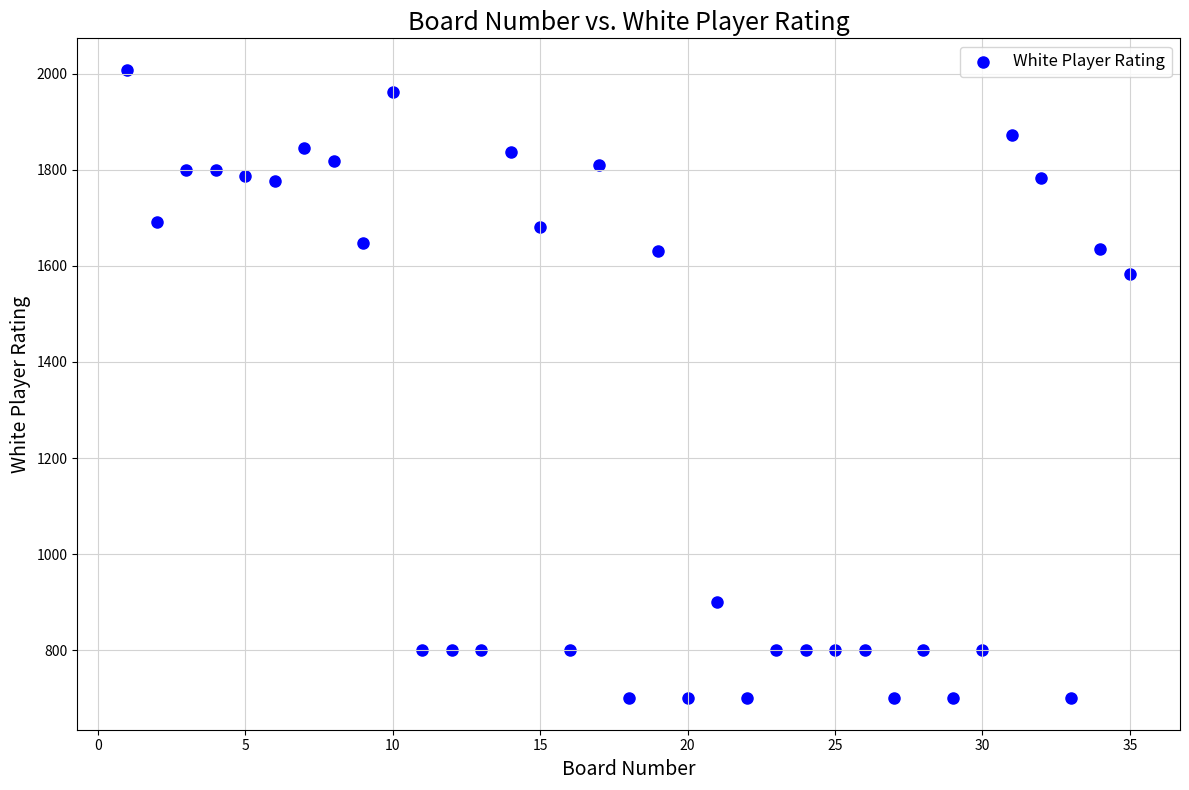

What Y value in the scatter plot is closest to 1354?

1584